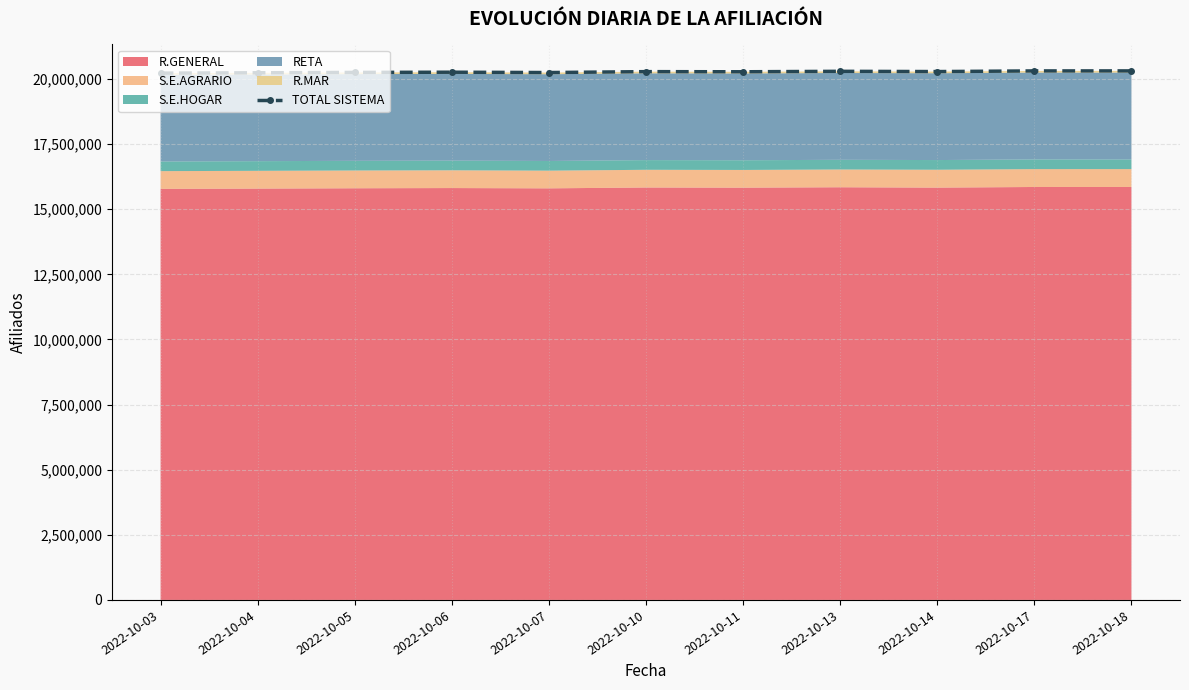

At which category does the data reach its first local valley?

2022-10-07